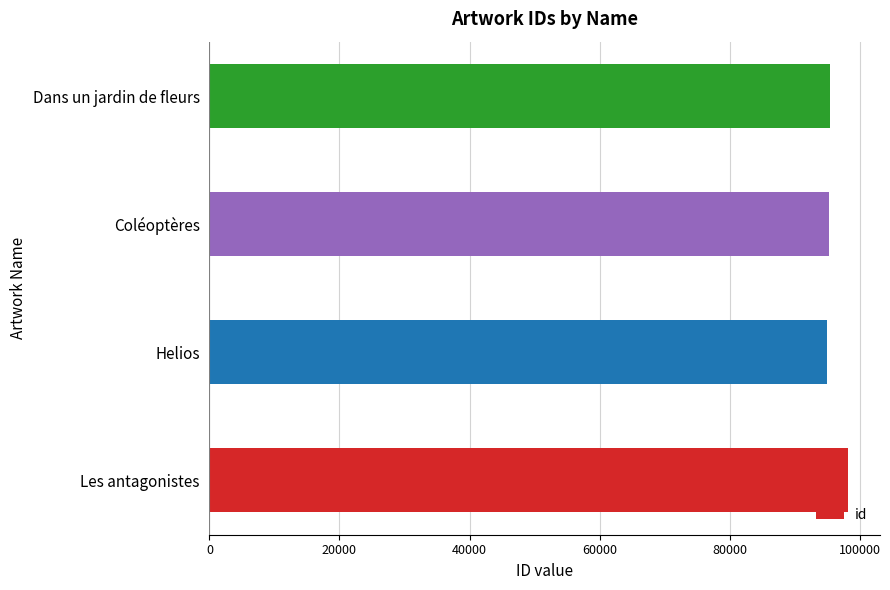

What is the average value?

95952